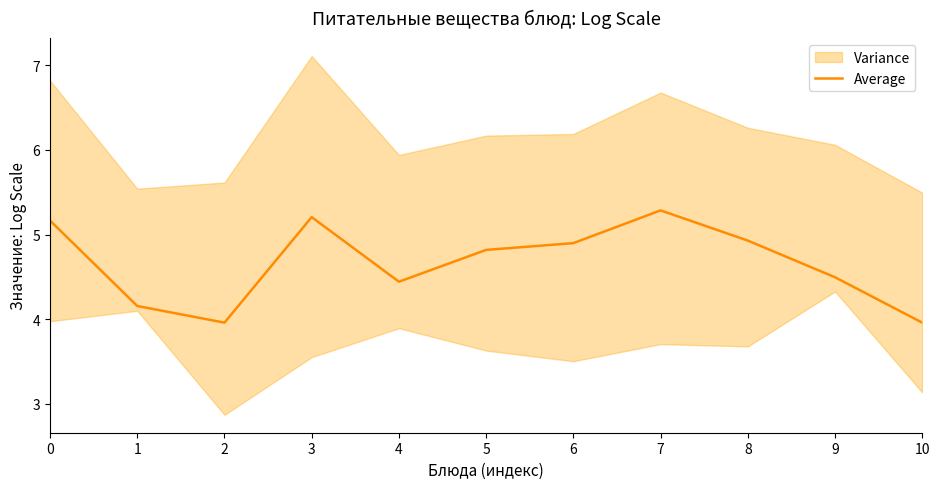

Is it true that the value at 6 is 2.9?

False